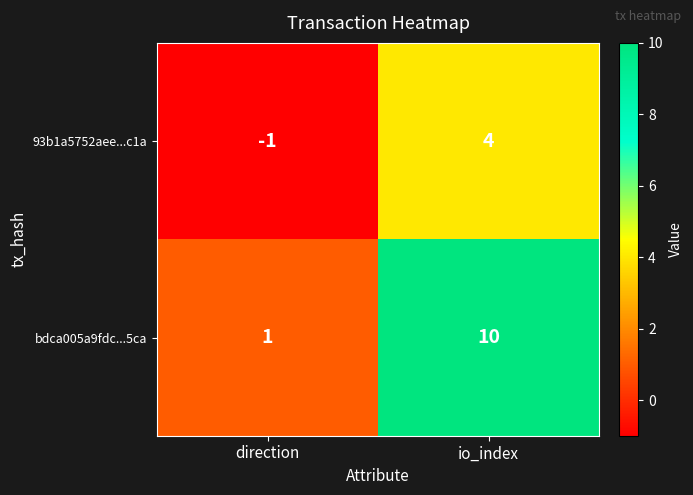

Where is bdca005a9fdc...5ca nearest to the value 5?

direction